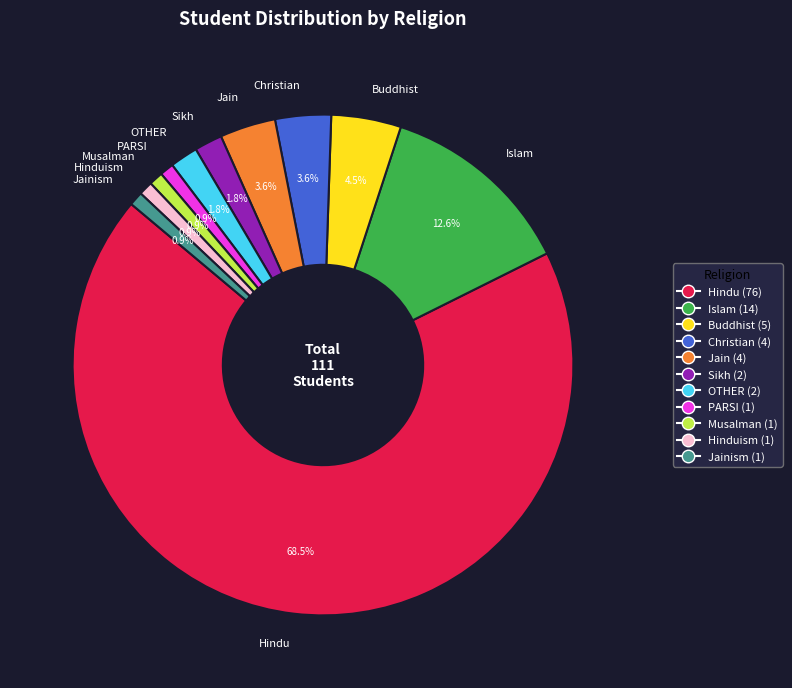

What is the ratio of the value at Sikh to the value at OTHER?

1.0